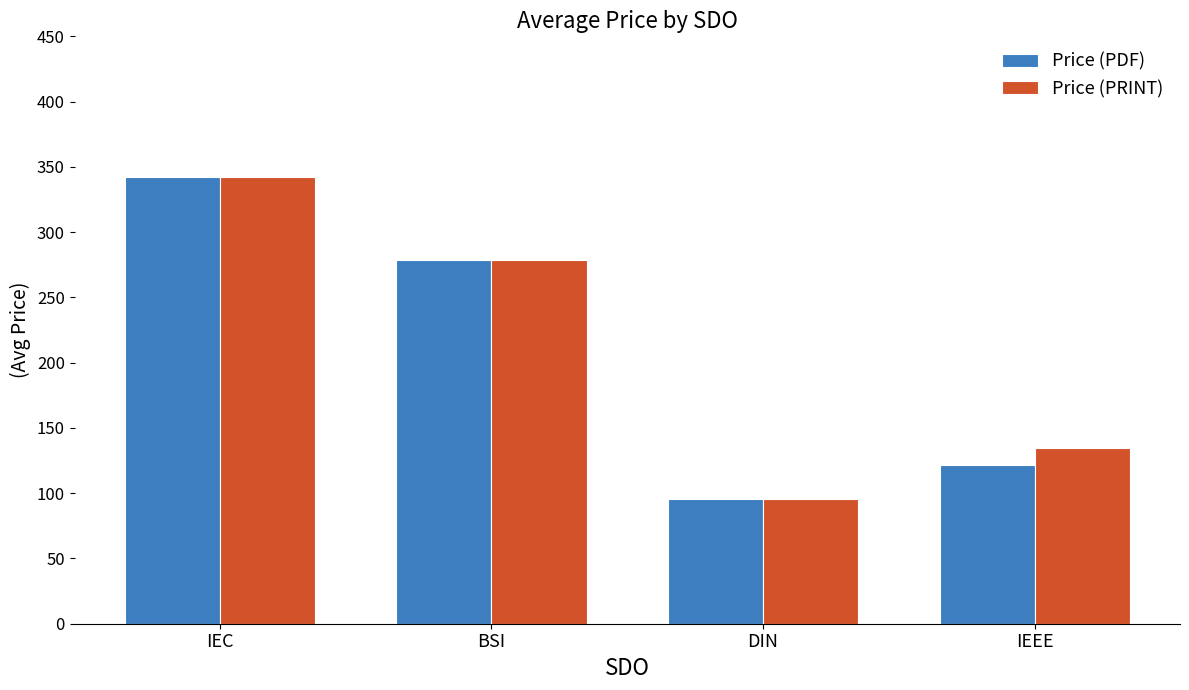

Between BSI and IEEE, which series saw the biggest shift?

Price (PDF)